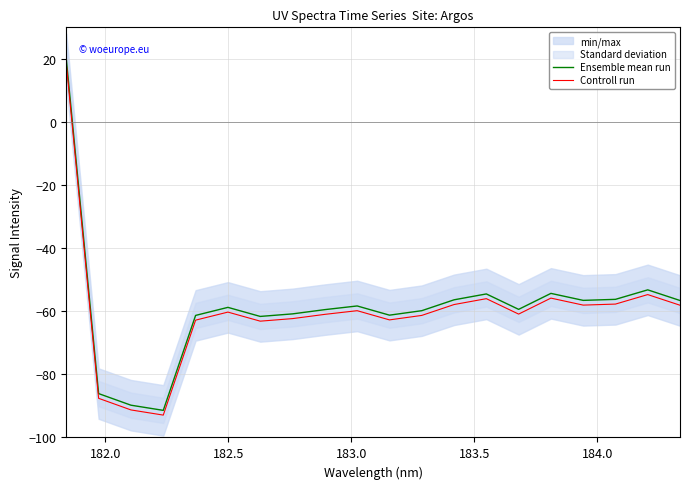

True or false: Controll run and Ensemble mean run cross at least once.

False